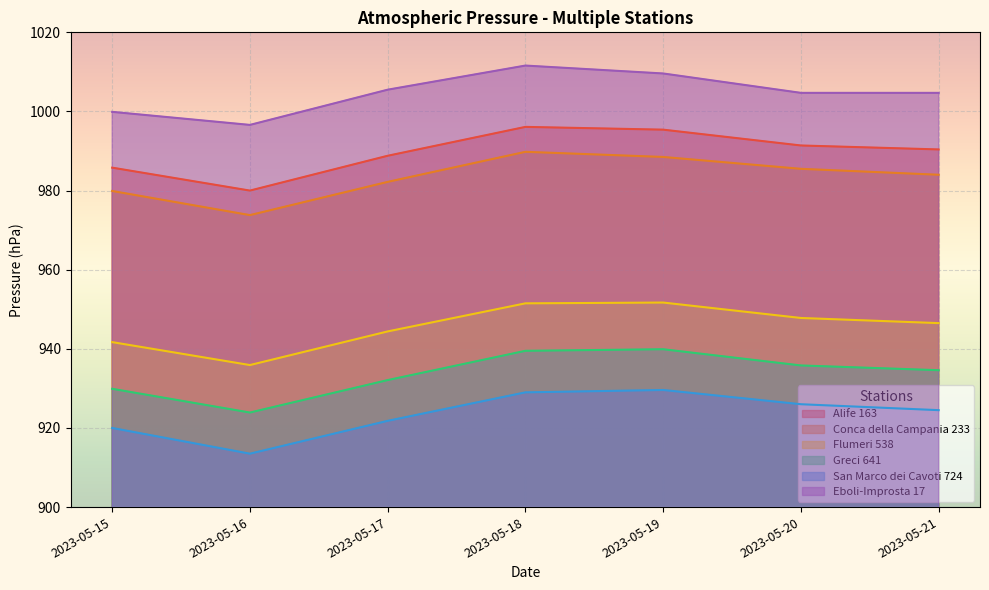

At which category does Flumeri 538 reach its first local valley?

2023-05-16